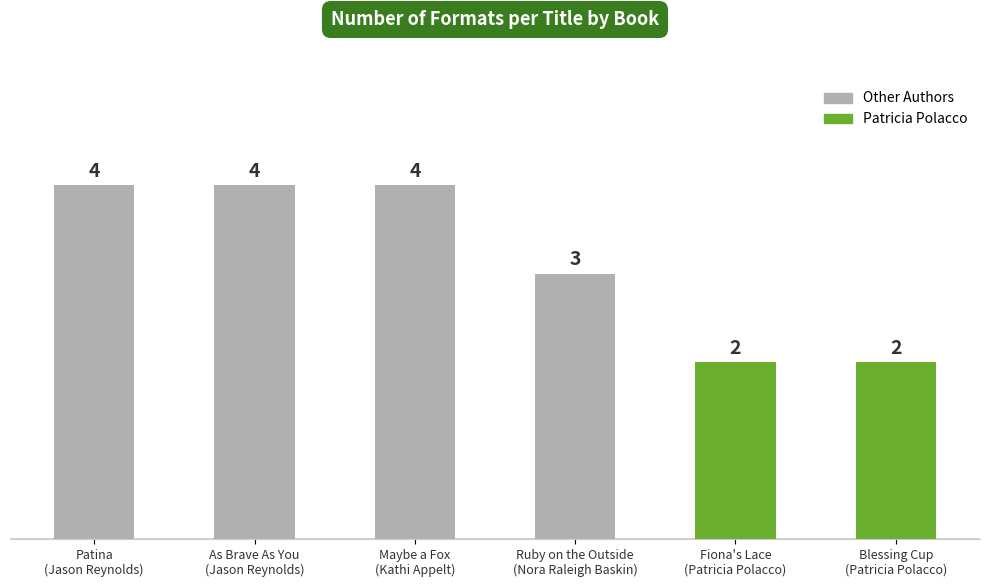

What is the value of the 1st bar from the left?

4